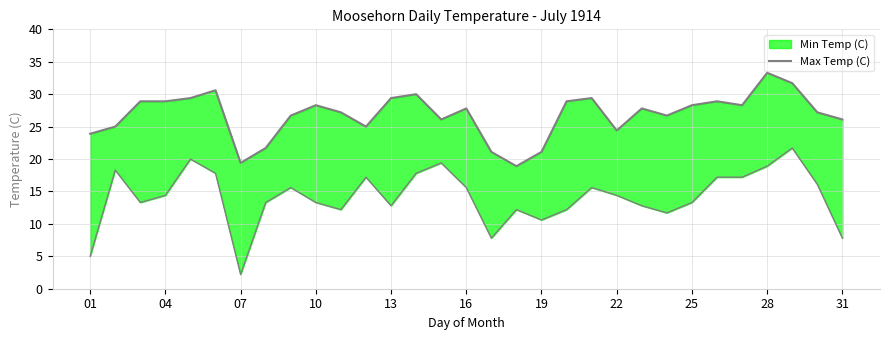

True or false: the data shows 8.9 at 10.

False